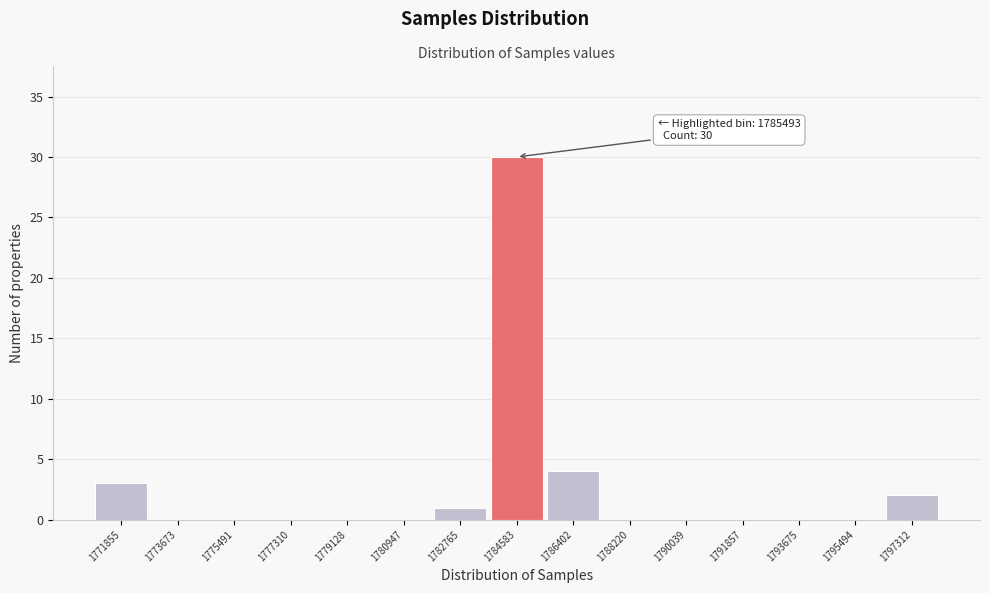

Reading left to right, transcribe all the data shown in this chart.

1771855=3	1773673=0	1775491=0	1777310=0	1779128=0	1780947=0	1782765=1	1784583=30	1786402=4	1788220=0	1790039=0	1791857=0	1793675=0	1795494=0	1797312=2